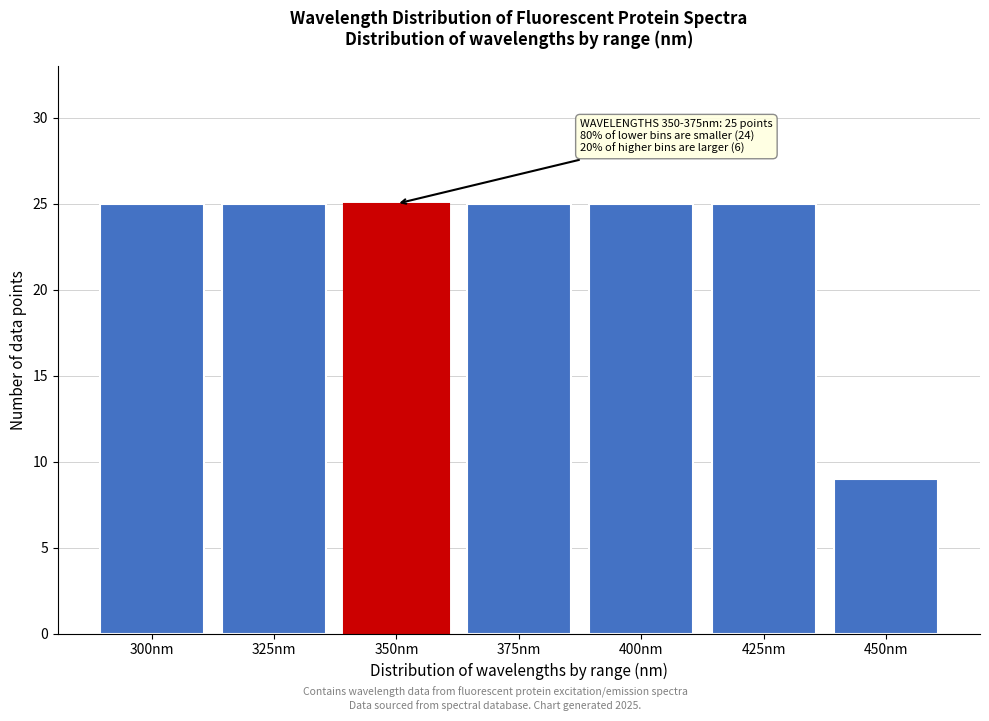

Reading right to left, transcribe all the data shown in this chart.

450nm=9	425nm=25	400nm=25	375nm=25	350nm=25	325nm=25	300nm=25